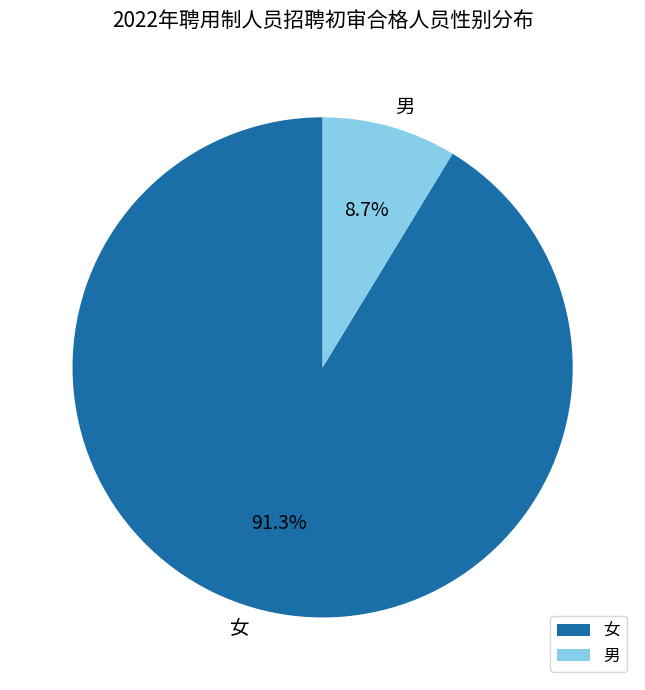

To the nearest percent, what portion does 女 represent?

91%